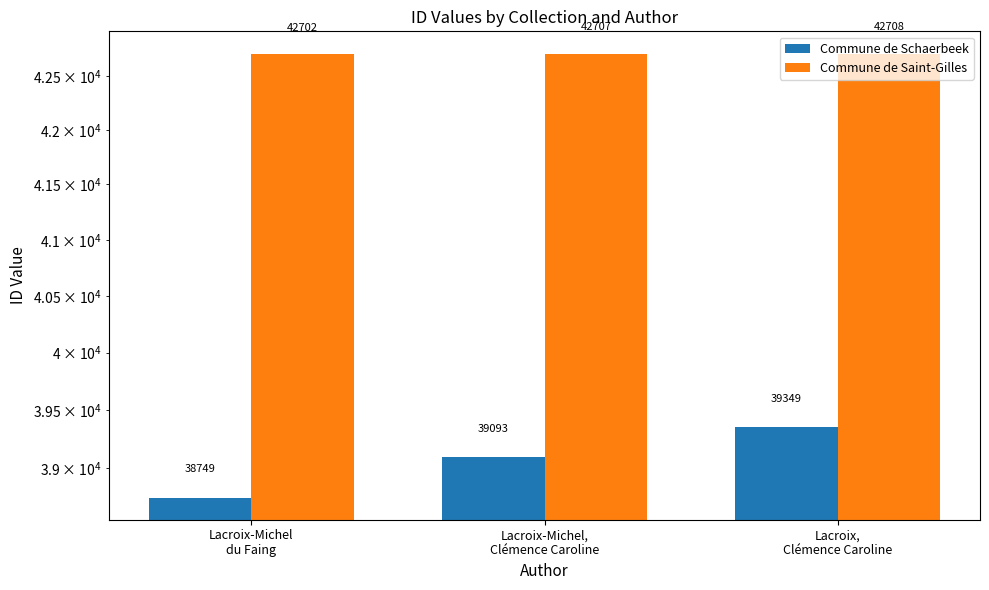

What position from the right is Lacroix-Michel
du Faing?

3